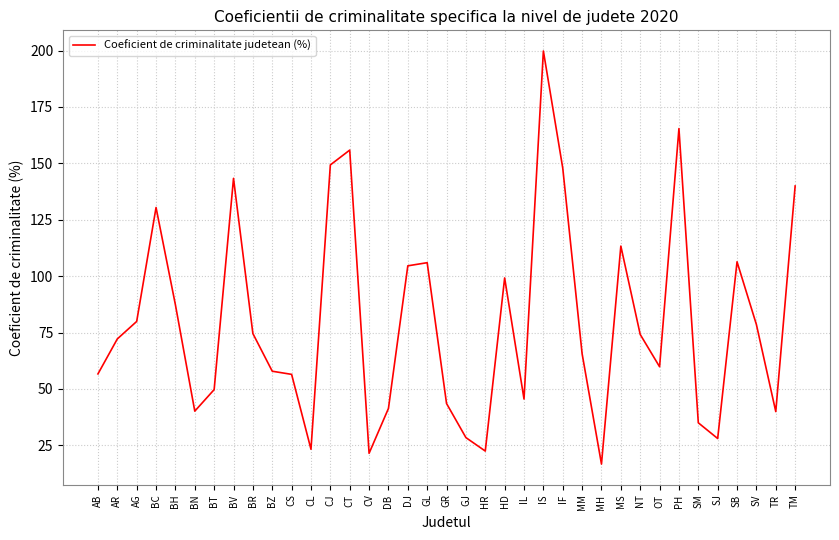

The chart shows a value of 40.2 at BN. True or false?

True